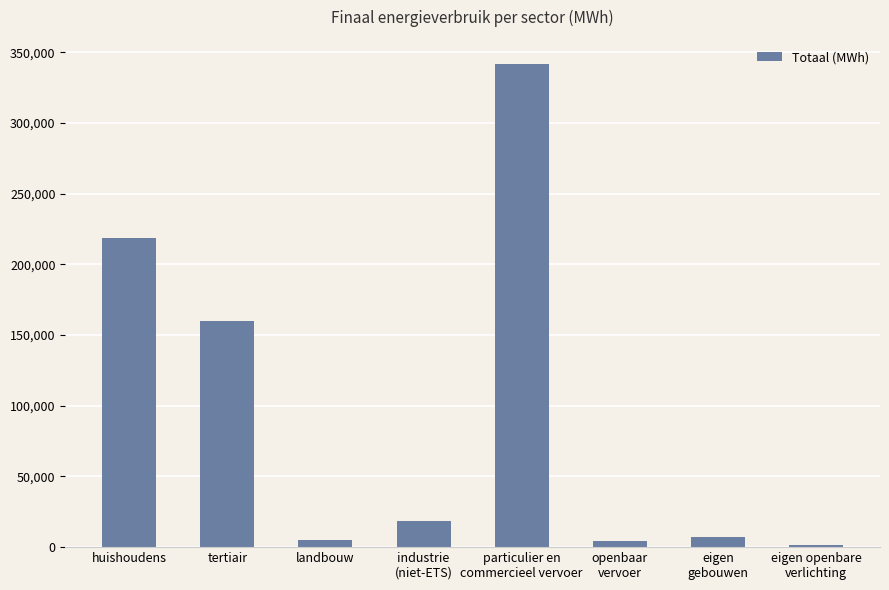

What is the change in value from particulier en
commercieel vervoer to eigen openbare
verlichting?

-340223.3